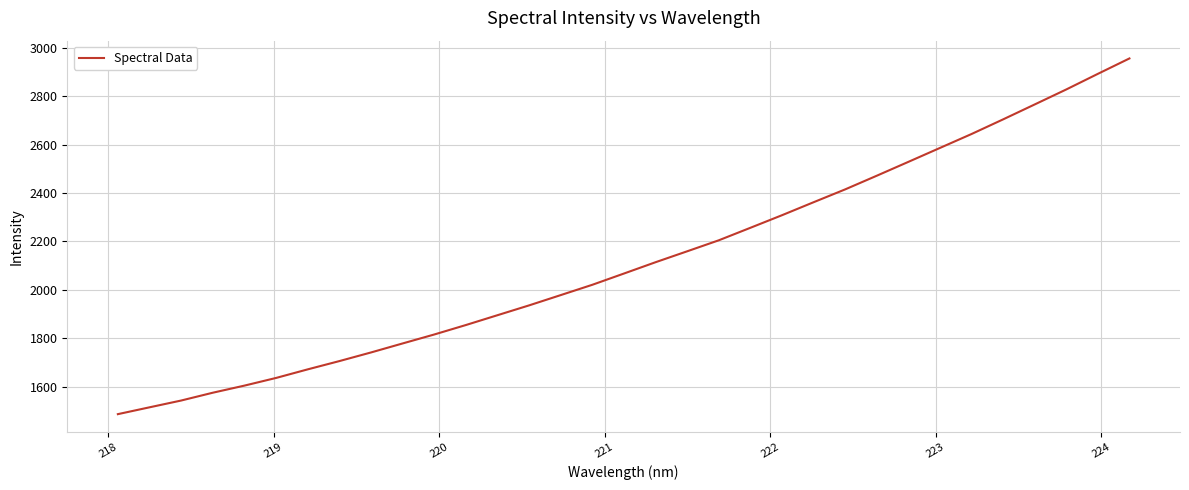

What is the maximum value shown in the chart?

2956.8